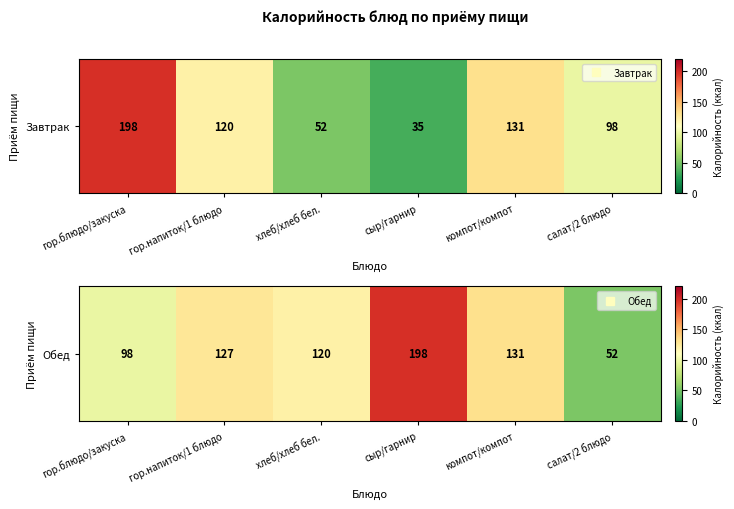

What is the greatest value displayed?

198